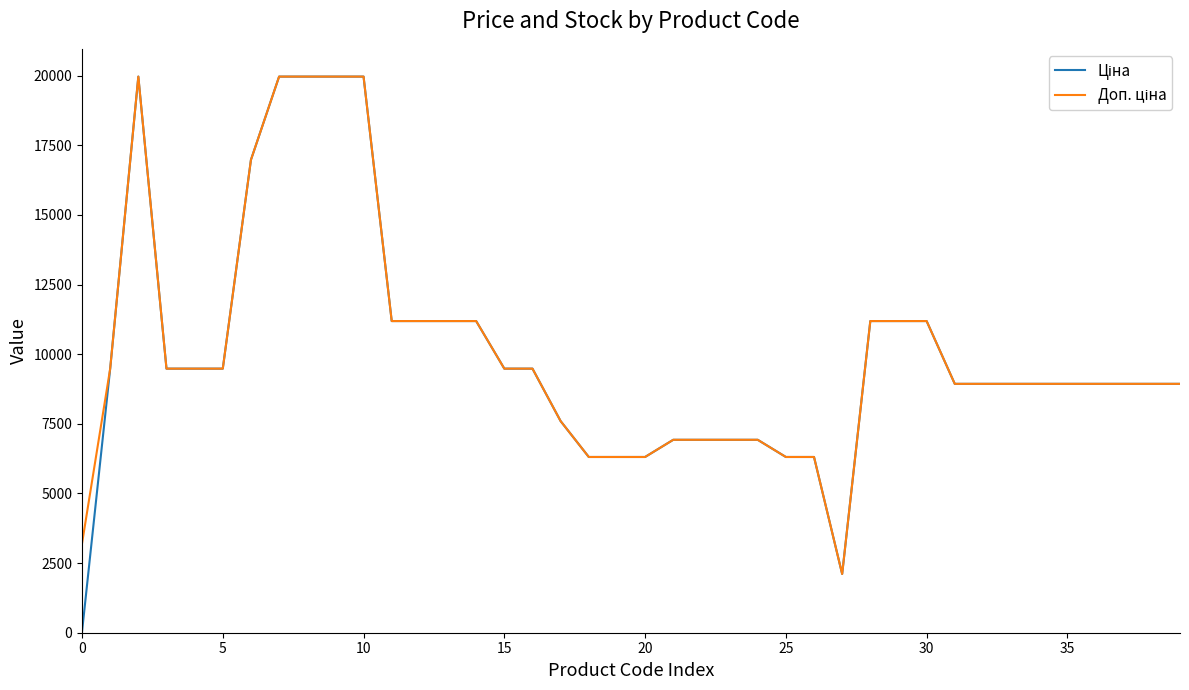

Which series has the largest total across all categories?

Доп. ціна